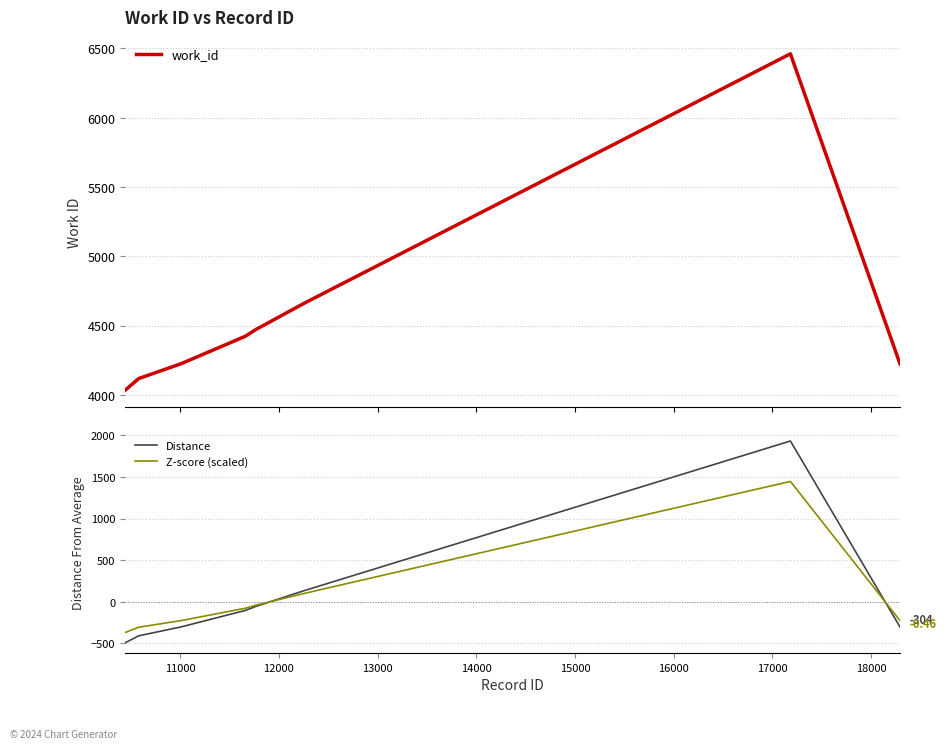

Reading left to right, transcribe all the data shown in this chart.

work_id: 4033.0	4118.0	4224.0	4224.0	4422.0	4445.0	4470.0	4662.0	6460.0	4224.0
Distance: -495.2	-410.2	-304.2	-304.2	-106.2	-83.2	-58.2	133.8	1931.8	-304.2
Z-score (scaled): -370.7	-307.0	-227.7	-227.7	-79.5	-62.3	-43.6	100.1	1445.9	-227.7